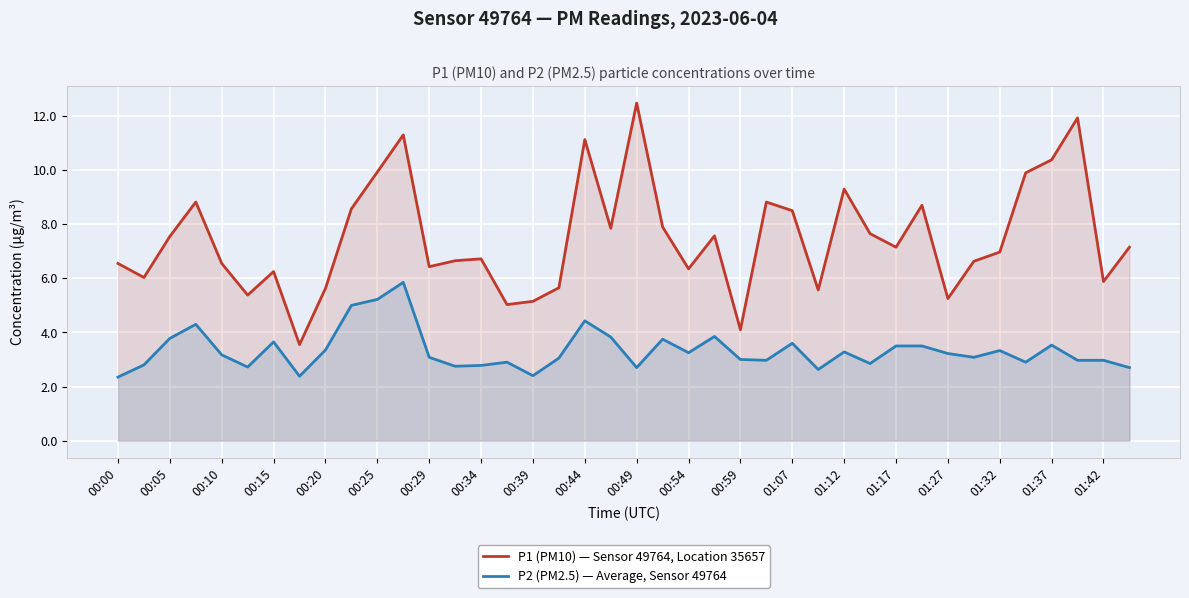

What are all the series names shown in the legend?

P1 (PM10) — Sensor 49764, Location 35657, P2 (PM2.5) — Average, Sensor 49764